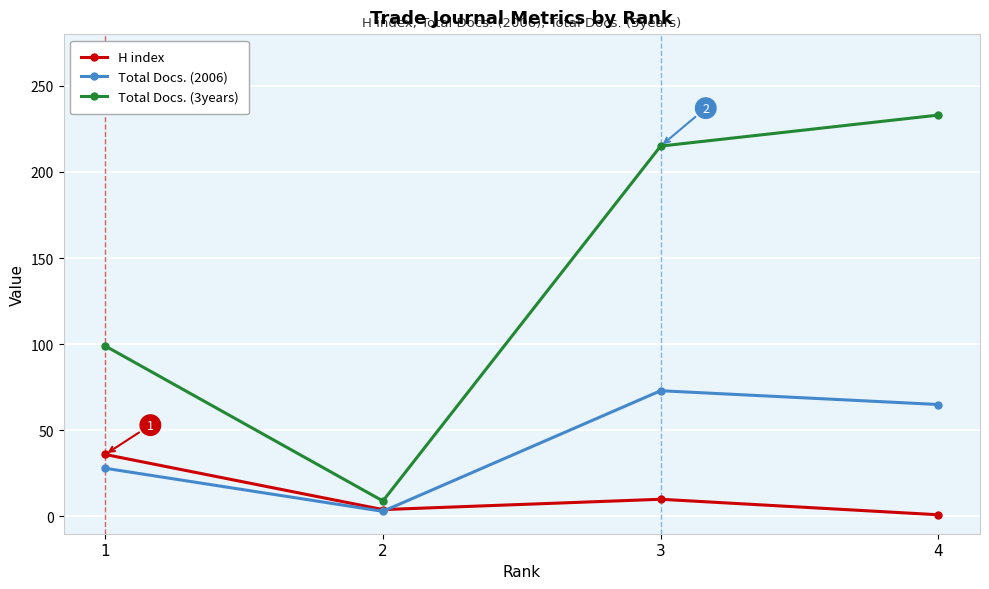

Between 3 and 4, which series saw the biggest shift?

Total Docs. (3years)